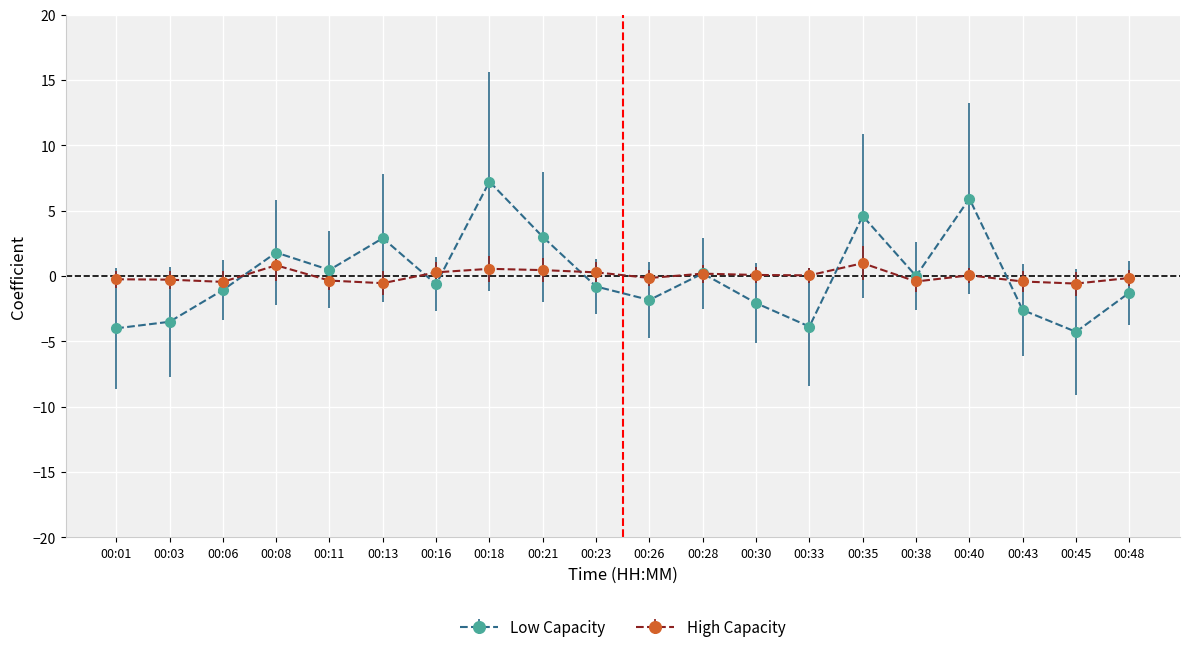

Rank the series by their maximum value, from lowest to highest.

High Capacity, Low Capacity